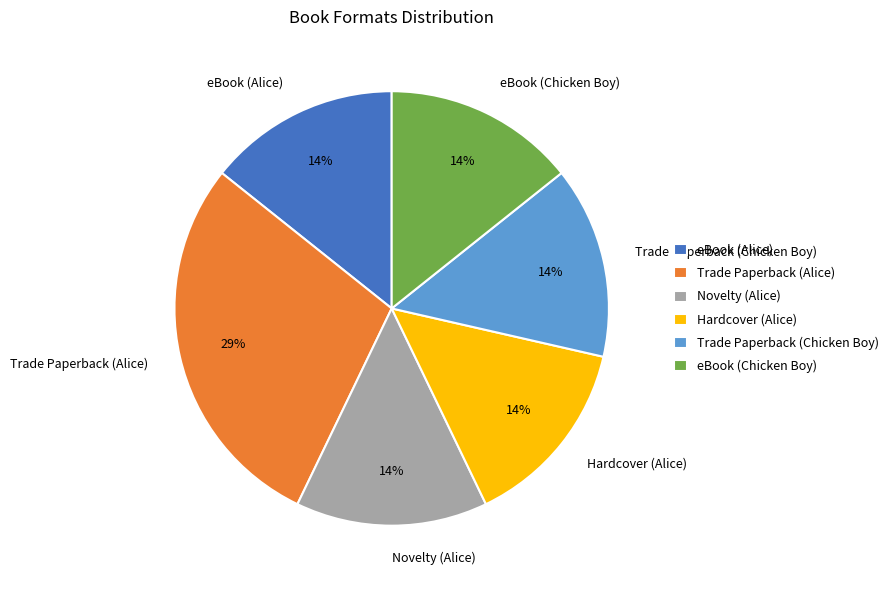

What percentage is the eBook (Chicken Boy) slice, to the nearest percent?

14%